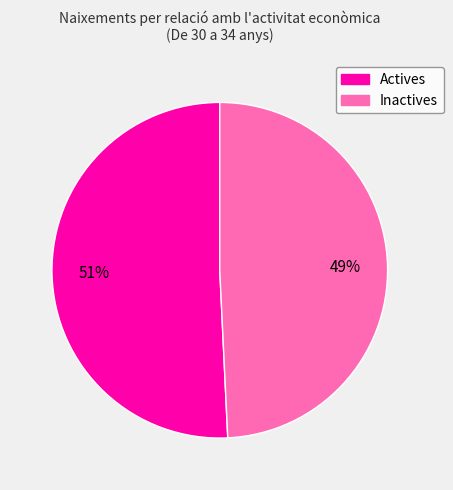

Does Inactives account for over 50% of the chart?

No